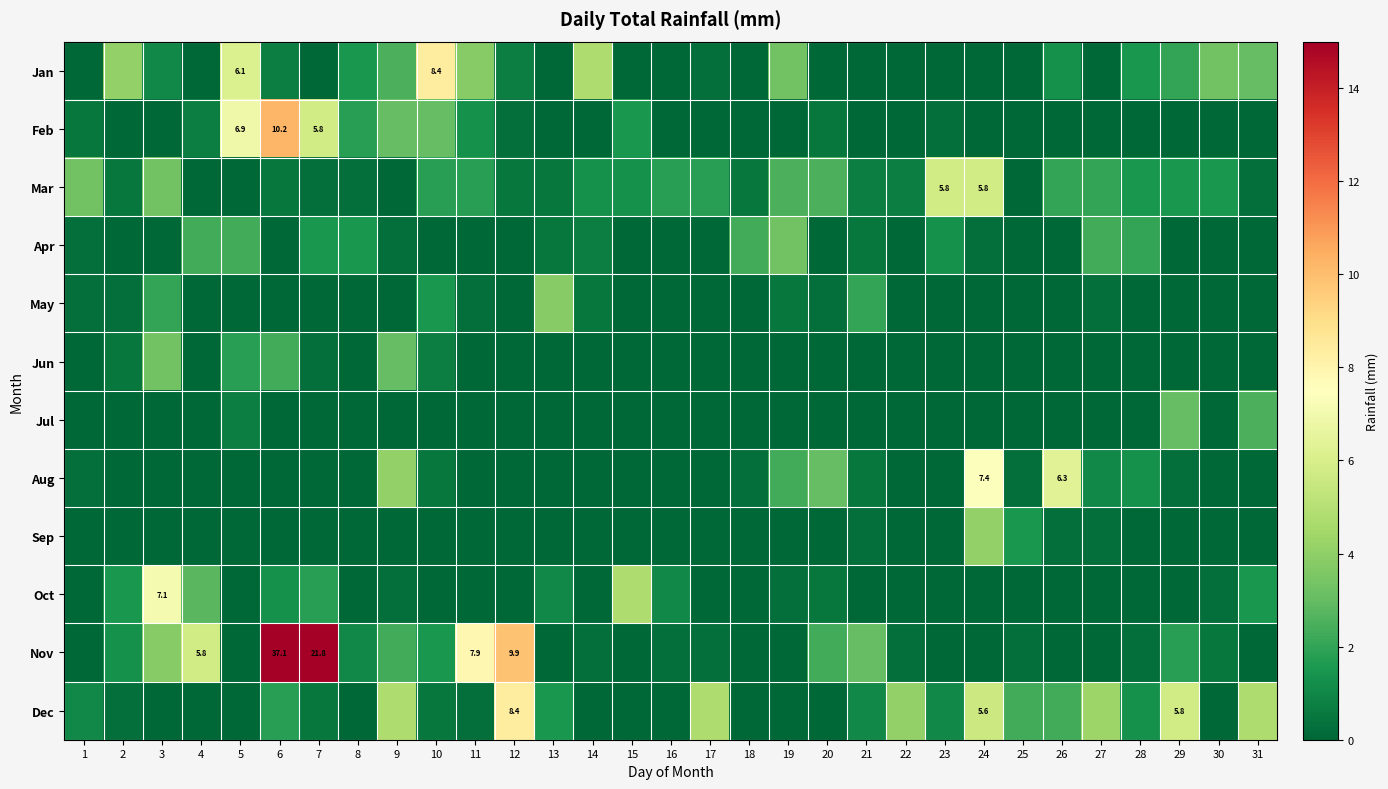

How many series are shown in this chart?

12